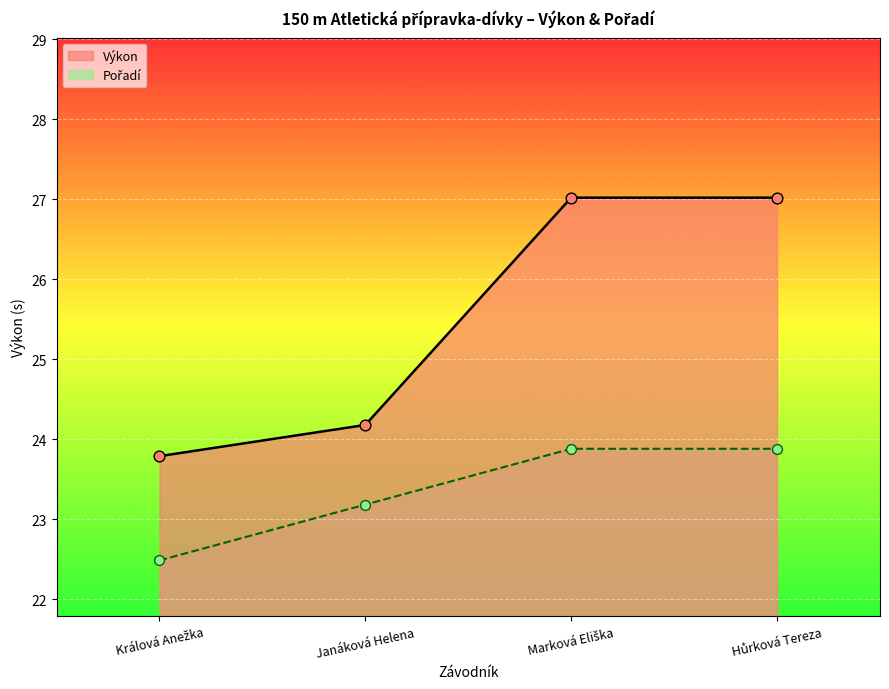

What are all the series names shown in the legend?

Výkon, Pořadí